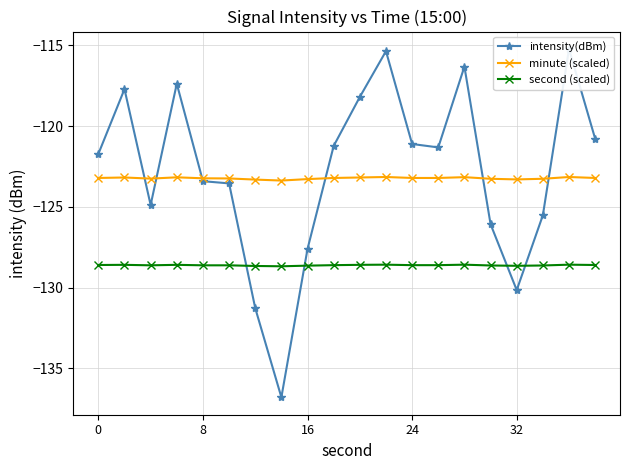

True or false: minute (scaled) and second (scaled) intersect in this chart.

False